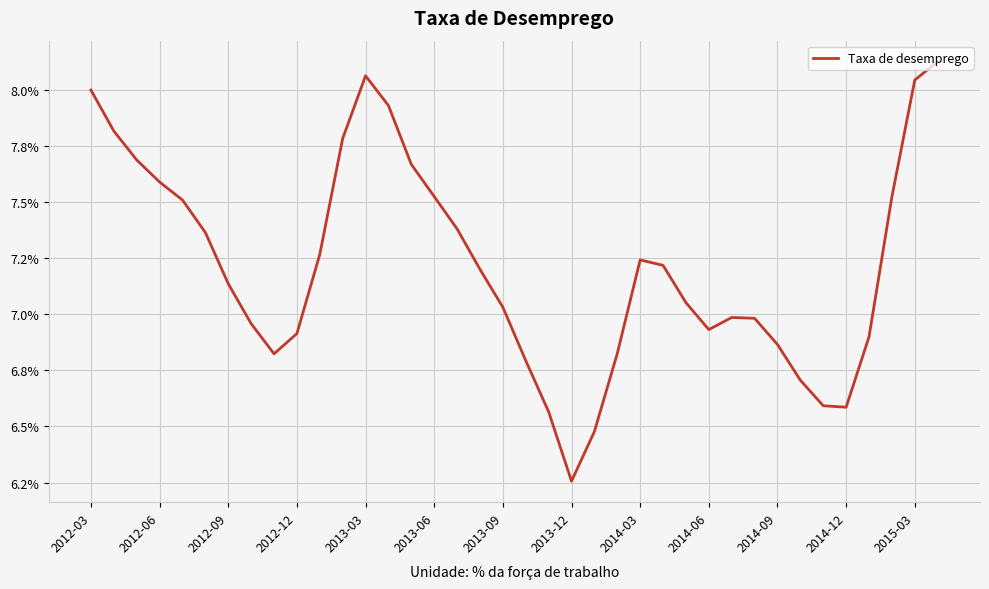

Does the chart display data point markers on the line(s)?

No